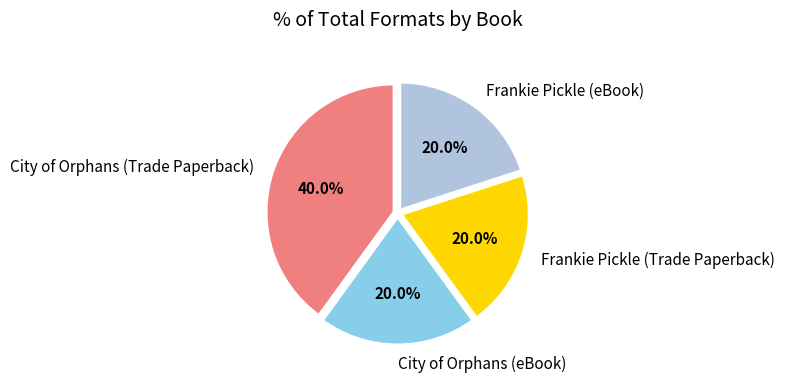

How many segments does this pie chart have?

4